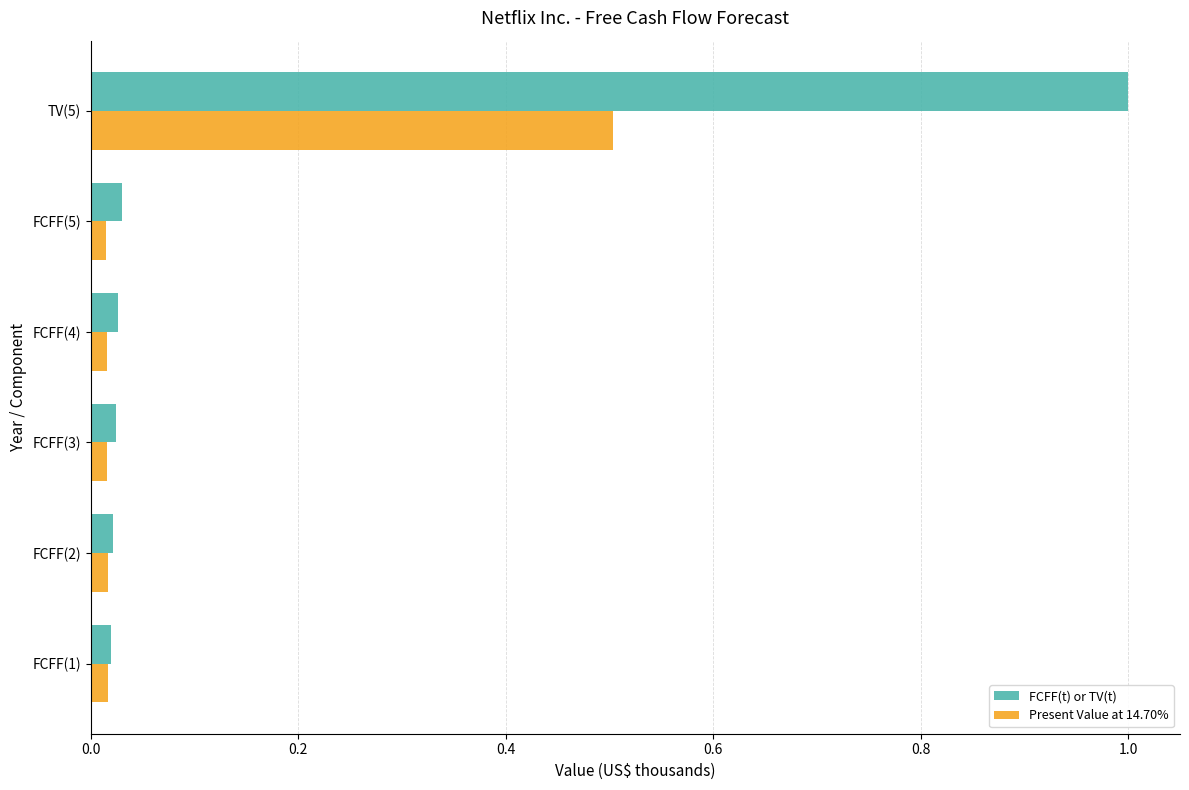

Which series has the largest range (max minus min)?

FCFF(t) or TV(t)